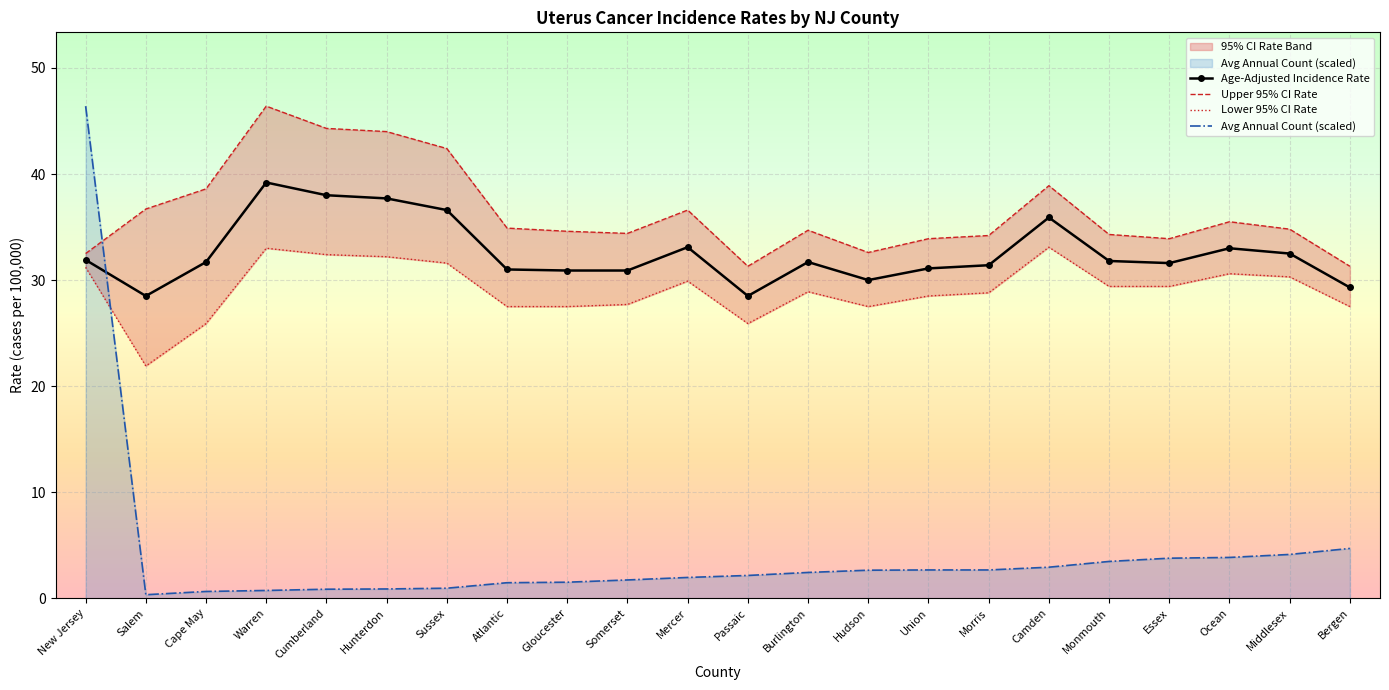

List the labels in order of Avg Annual Count (scaled) value, largest first.

New Jersey, Bergen, Middlesex, Ocean, Essex, Monmouth, Camden, Union, Morris, Hudson, Burlington, Passaic, Mercer, Somerset, Gloucester, Atlantic, Sussex, Hunterdon, Cumberland, Warren, Cape May, Salem